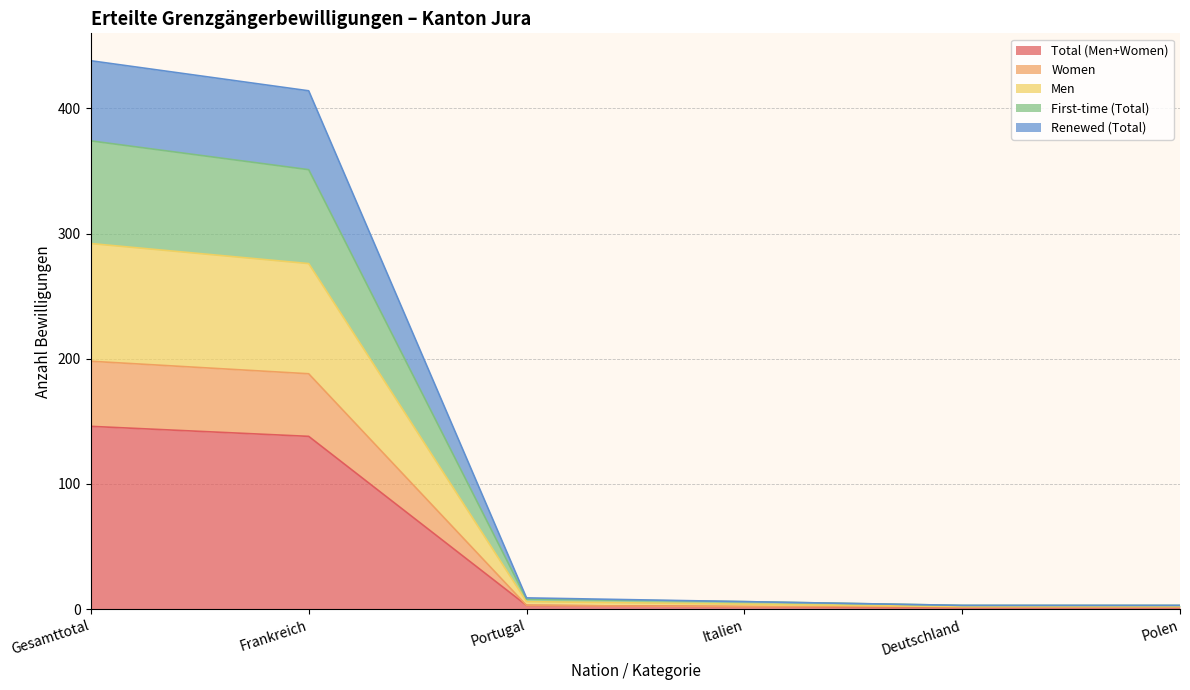

True or false: Renewed (Total) has a value of 6 at Italien.

True